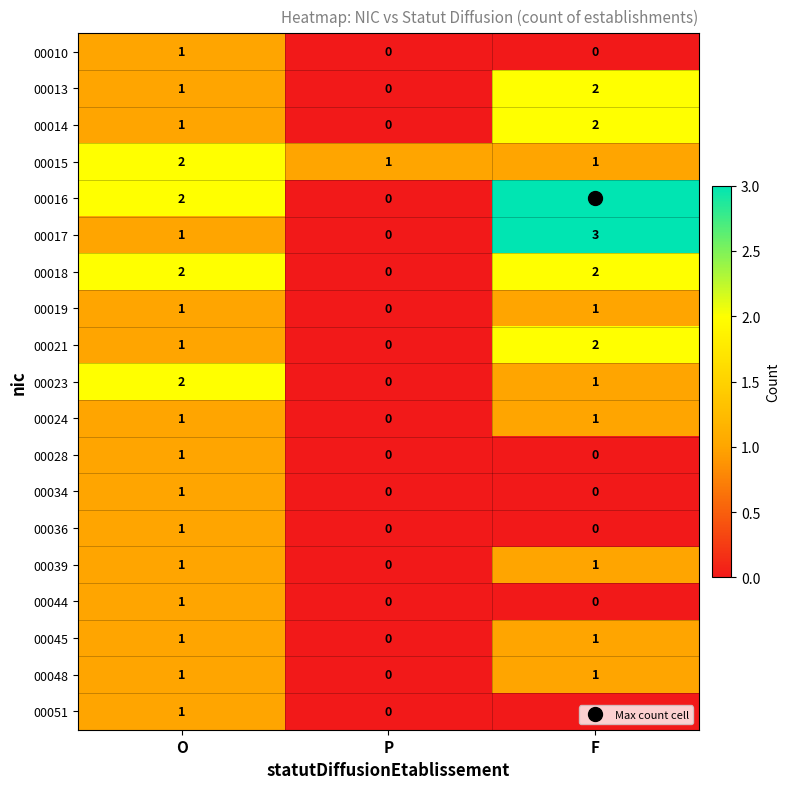

At which label does 00023 first exceed 1?

O